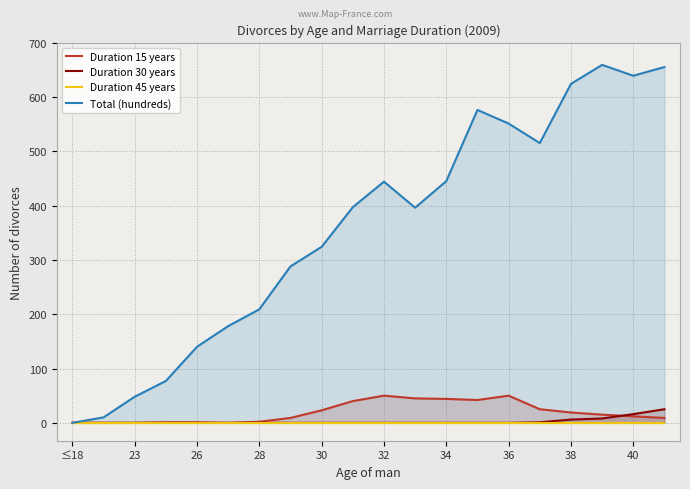

True or false: Duration 45 years and Duration 30 years cross at least once.

False